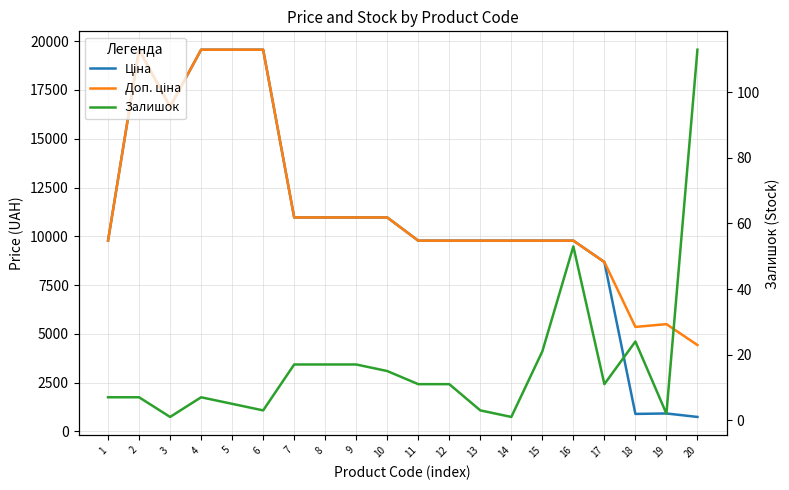

The value of Доп. ціна at 16 is 4136.4. True or false?

False